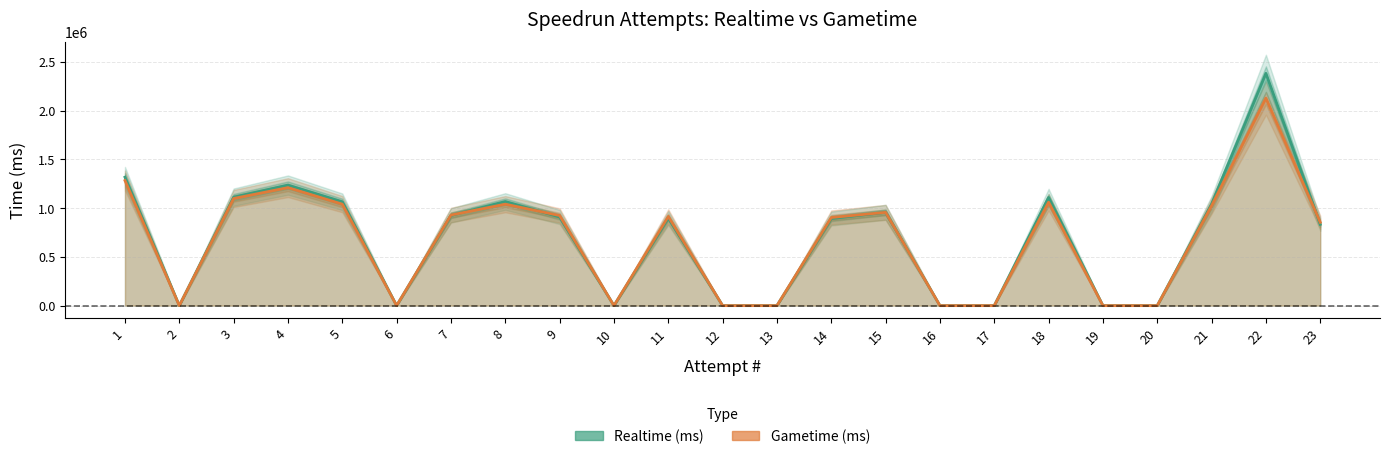

Between 12 and 18, which series saw the biggest shift?

Realtime (ms)